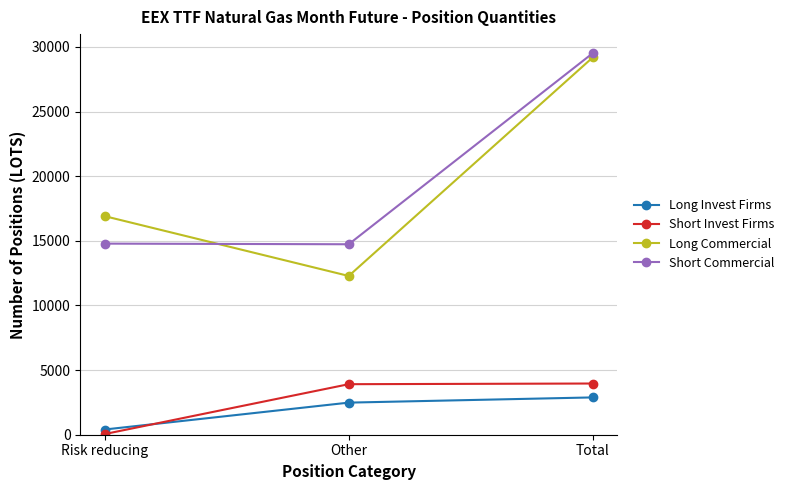

Is the value of Long Commercial at Total greater than the value of Long Invest Firms at Risk reducing?

Yes